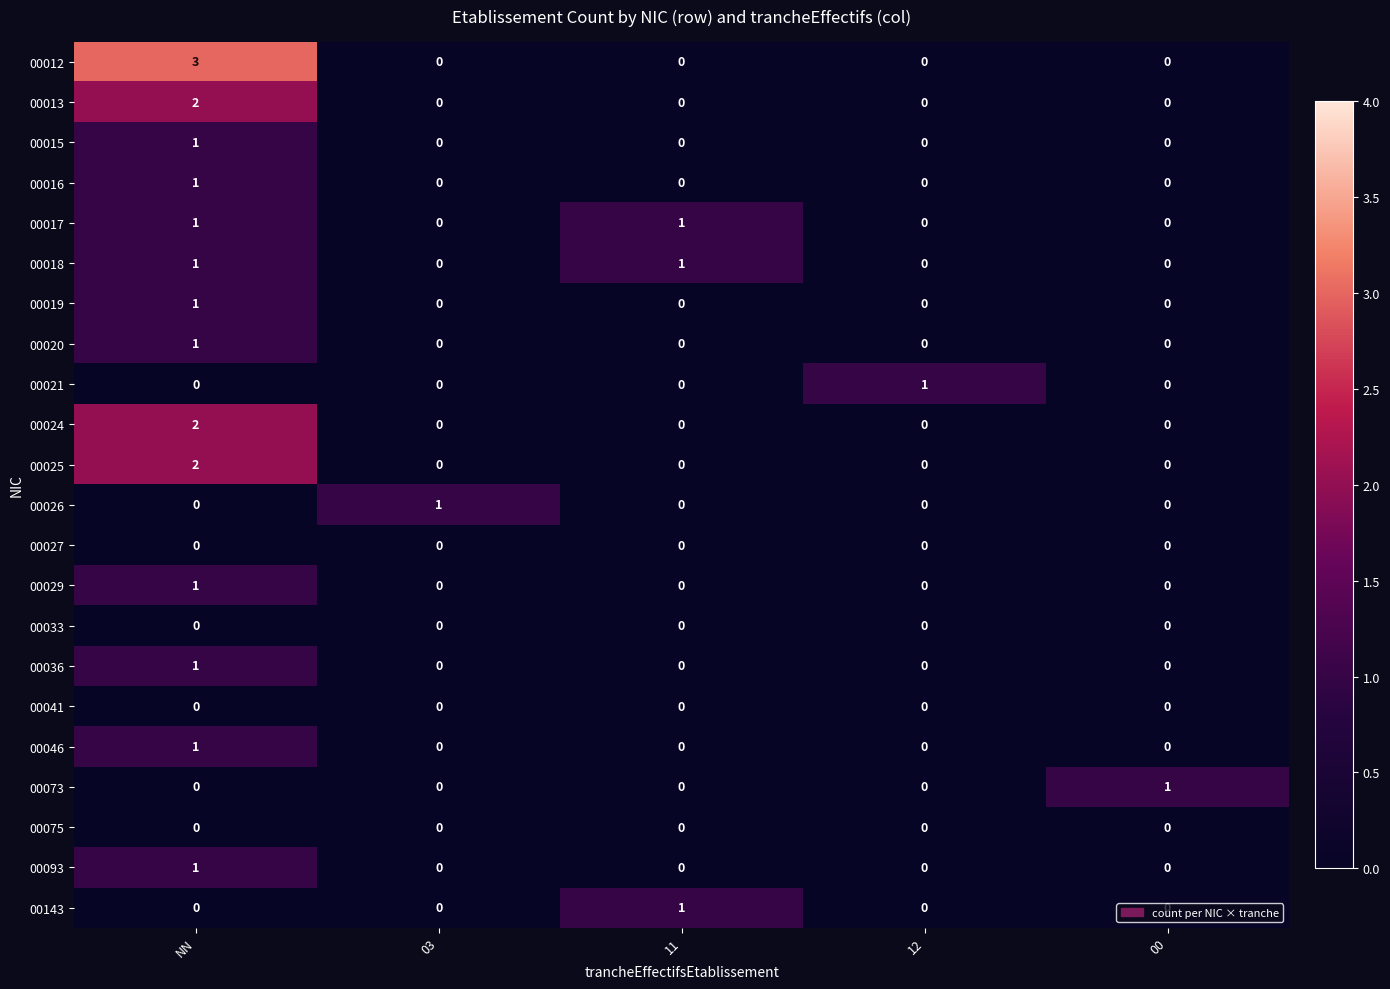

What is the total value across all series at 11?

3